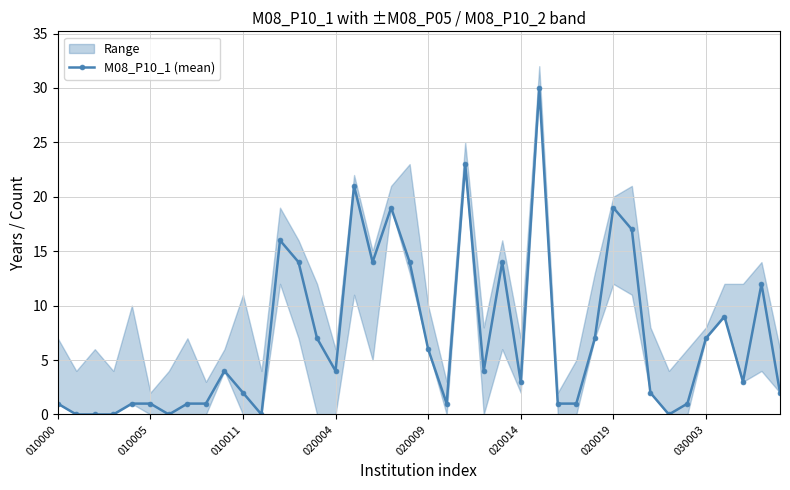

Approximately how many times larger is the value at 26 compared to 14?

4.3